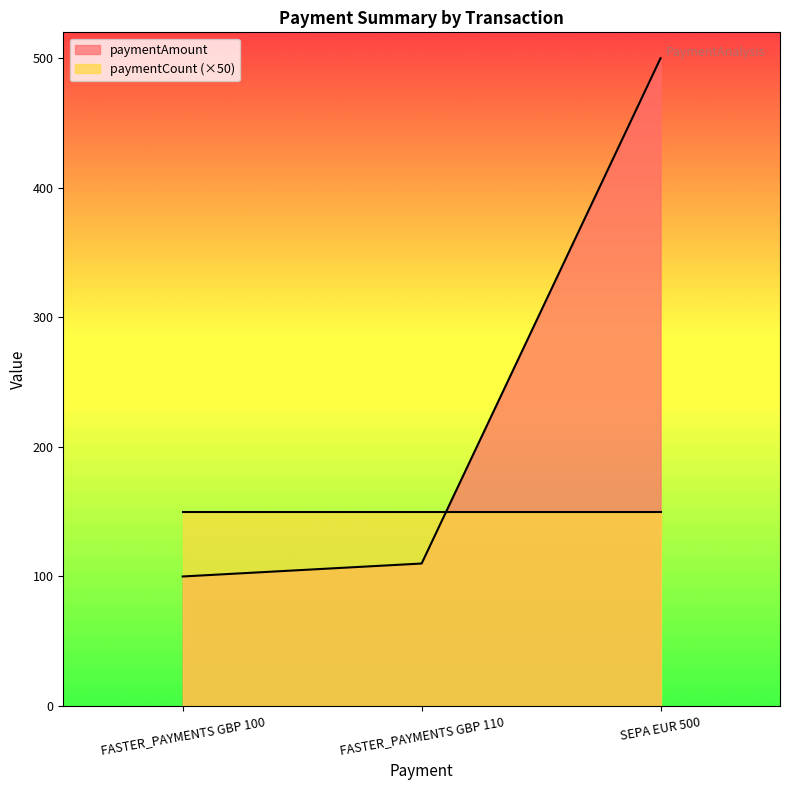

At which label does the data first exceed 110?

SEPA EUR 500